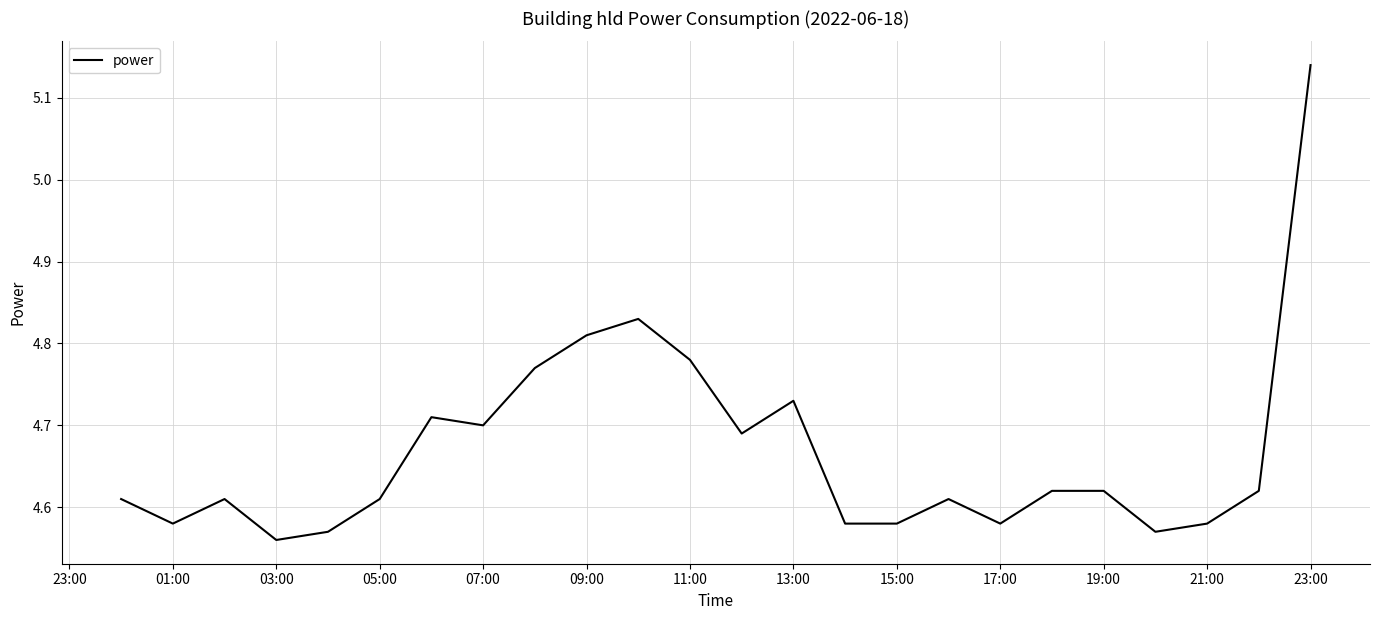

What is the difference between the maximum and minimum values?

0.6